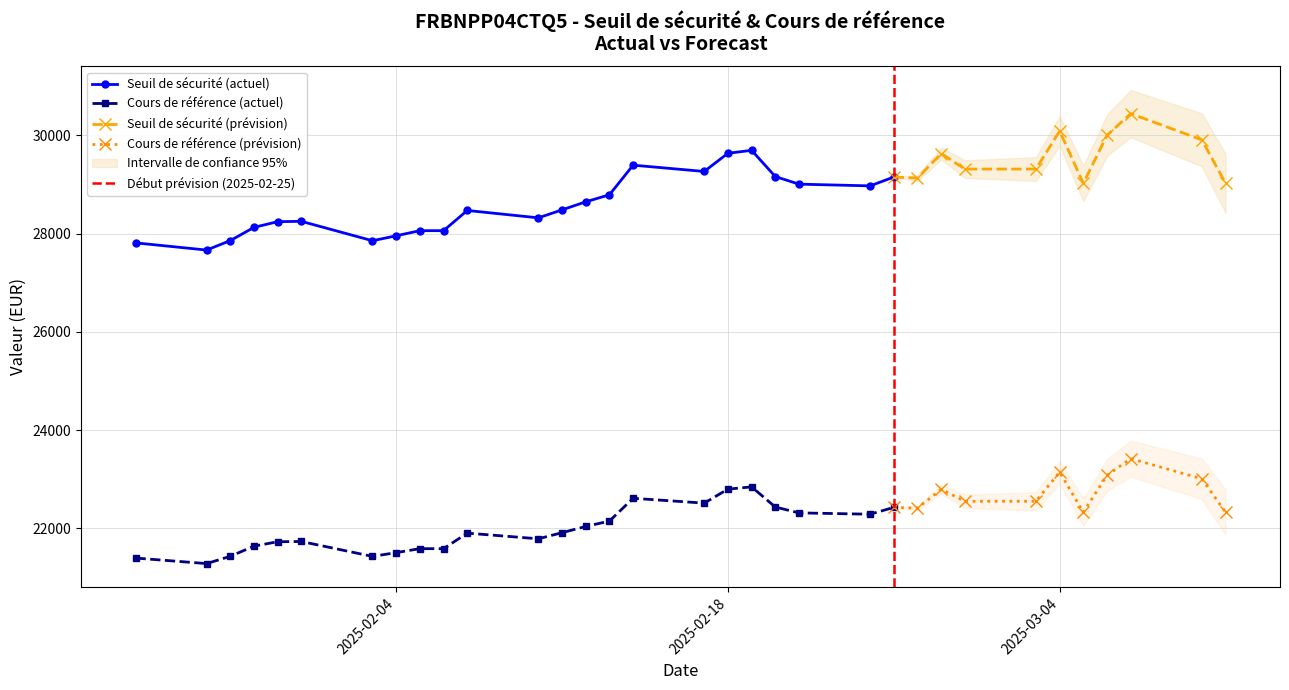

True or false: Seuil de sécurité (actuel) and Cours de référence (actuel) intersect in this chart.

False